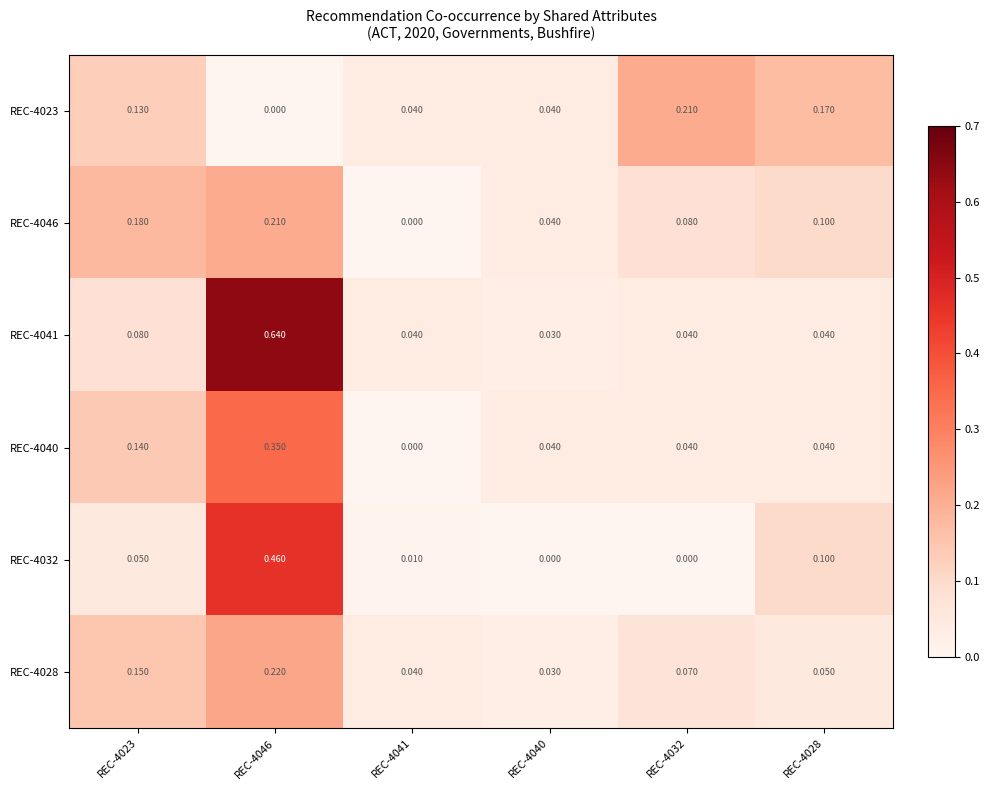

How many positive values does the REC-4040 series have?

5